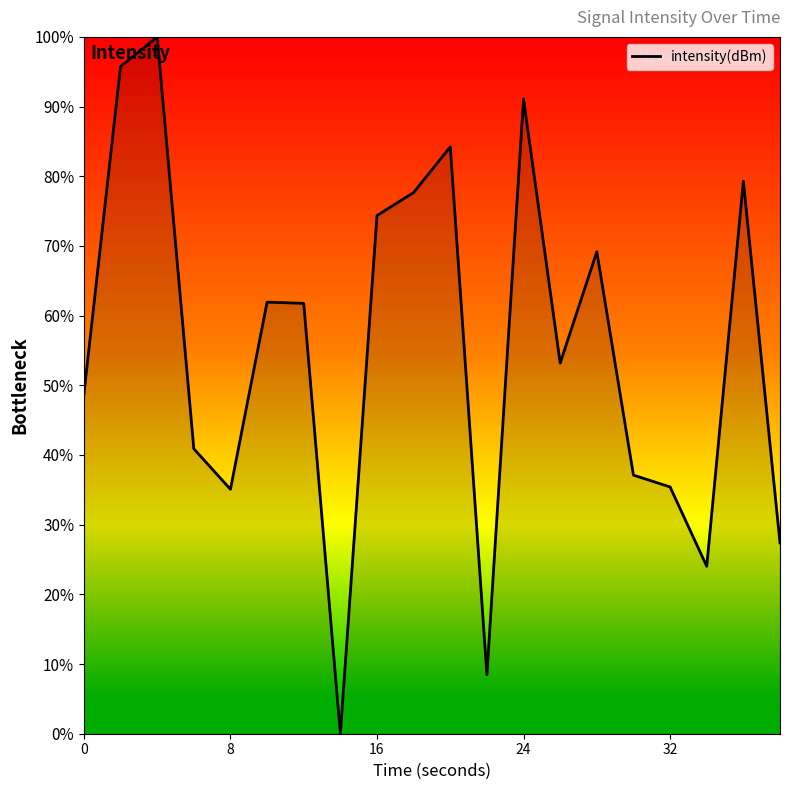

What is the greatest value displayed?

100.0